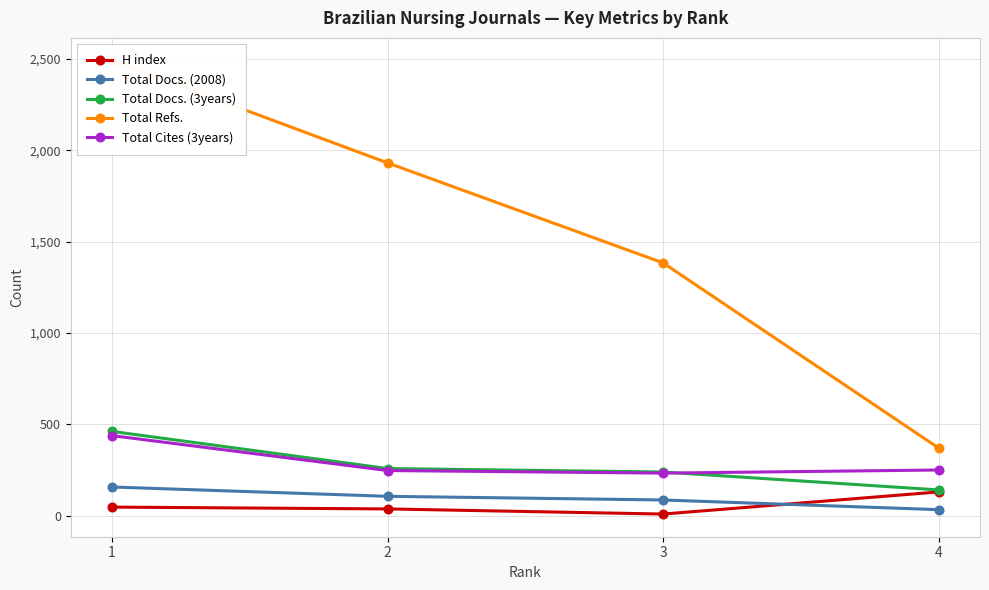

How many data points in Total Docs. (2008) are less than 107?

2